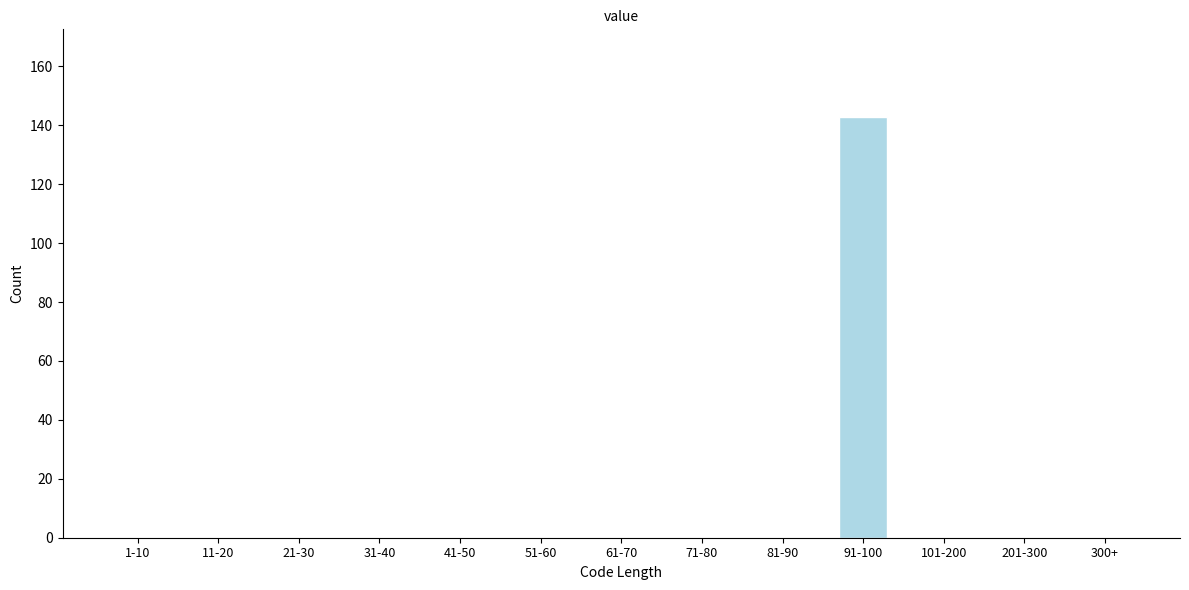

What is the change in value from 31-40 to 91-100?

+143